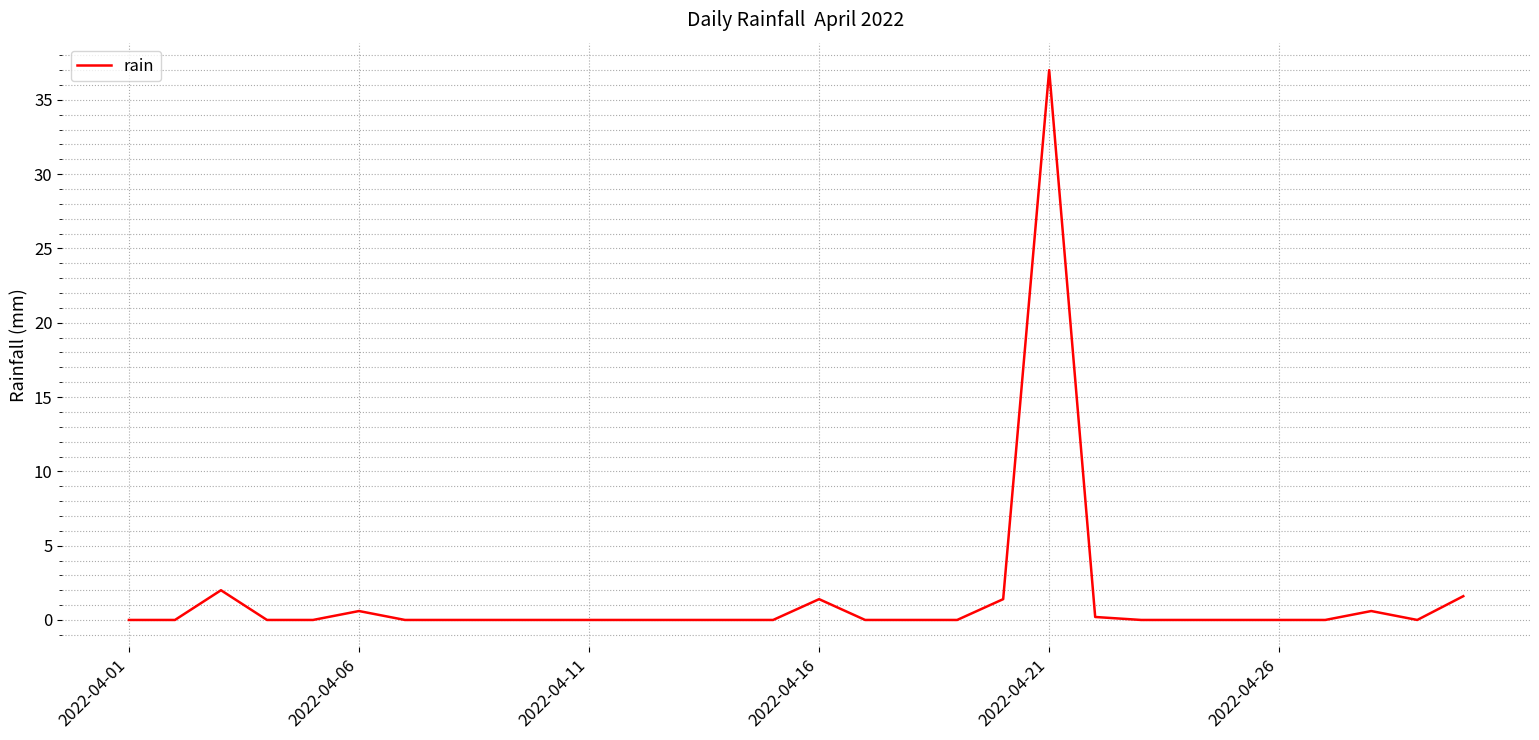

What is the maximum value shown in the chart?

37.0